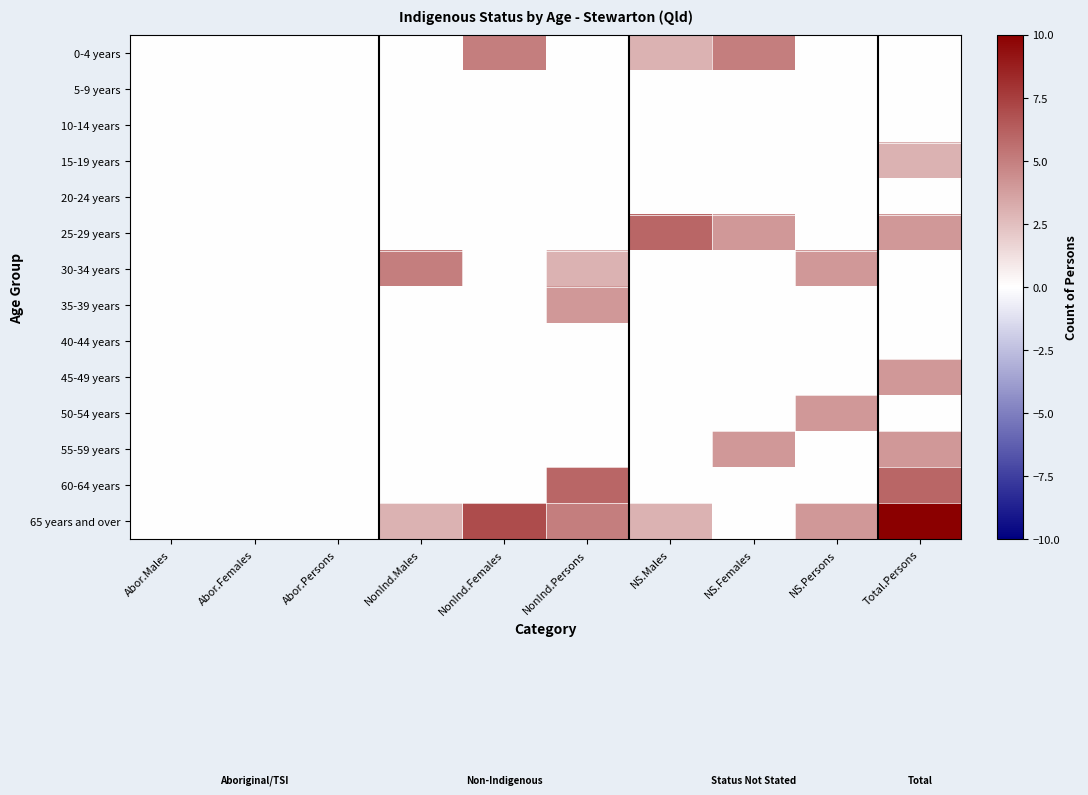

At which category is the sum across all series the highest?

Total.Persons